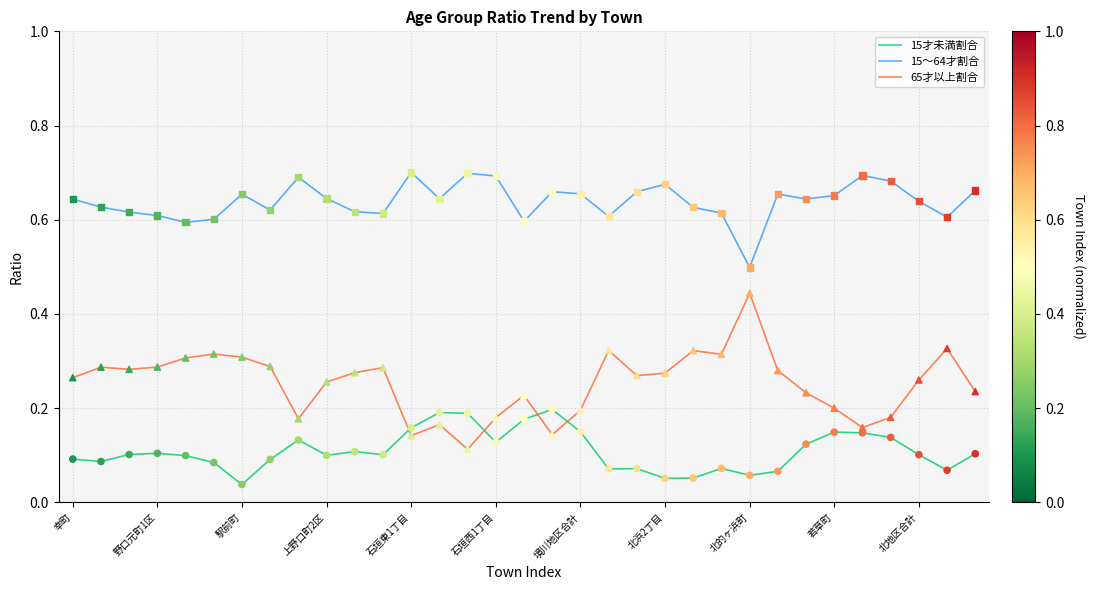

At how many categories does at least one series exceed 0?

33